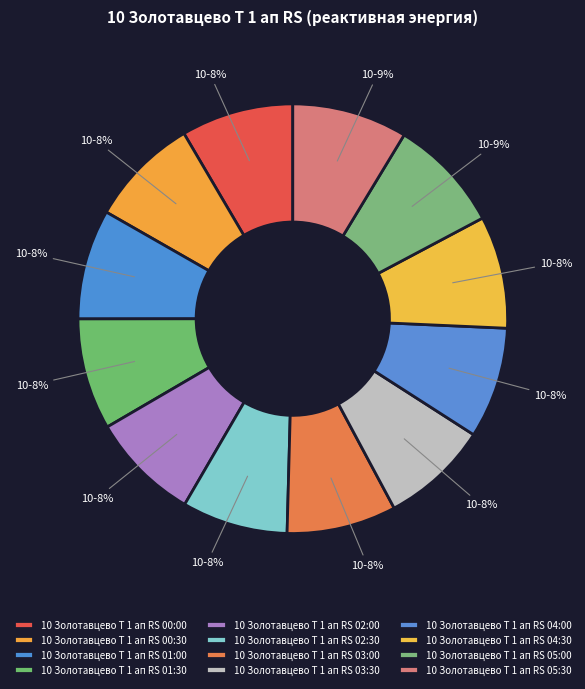

Is the sum of 10 Золотавцево Т 1 ап RS 04:00 and 10 Золотавцево Т 1 ап RS 01:30 greater than half?

No